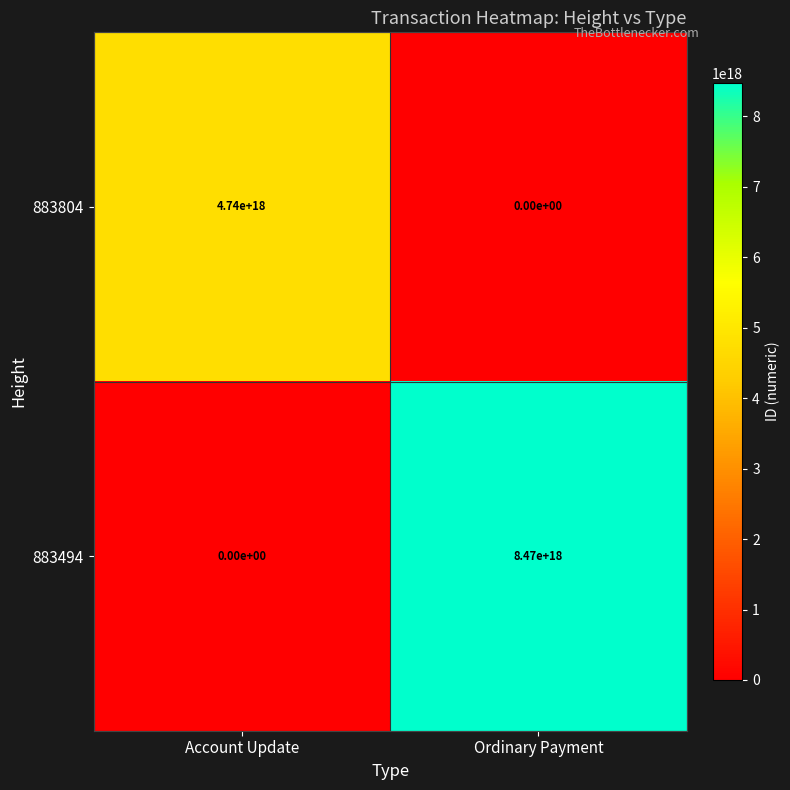

Which series changed the most between Account Update and Ordinary Payment?

883494